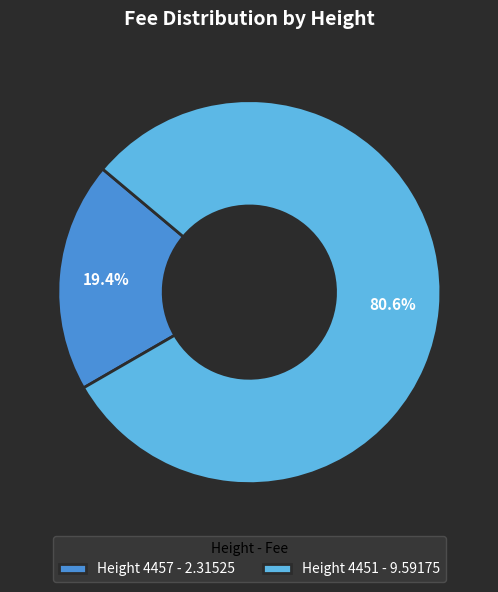

Which has a higher value, Height 4457 - 2.31525 or Height 4451 - 9.59175?

Height 4451 - 9.59175